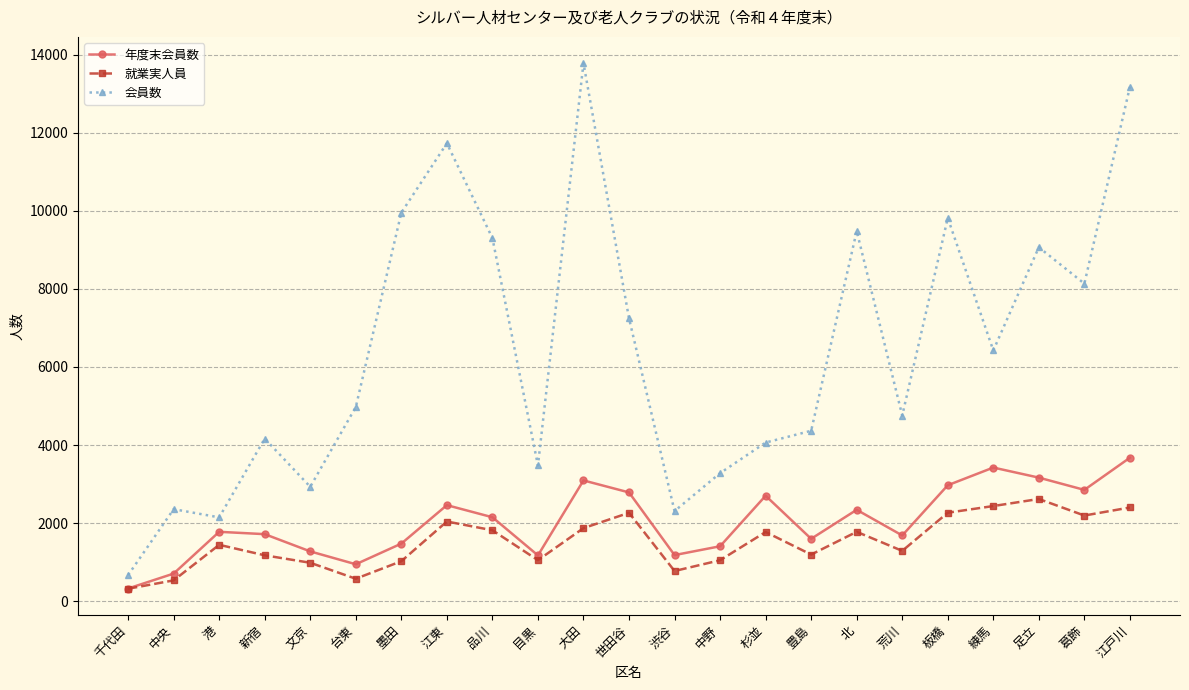

What is the difference between the maximum and second lowest values in the 会員数 series?

11634